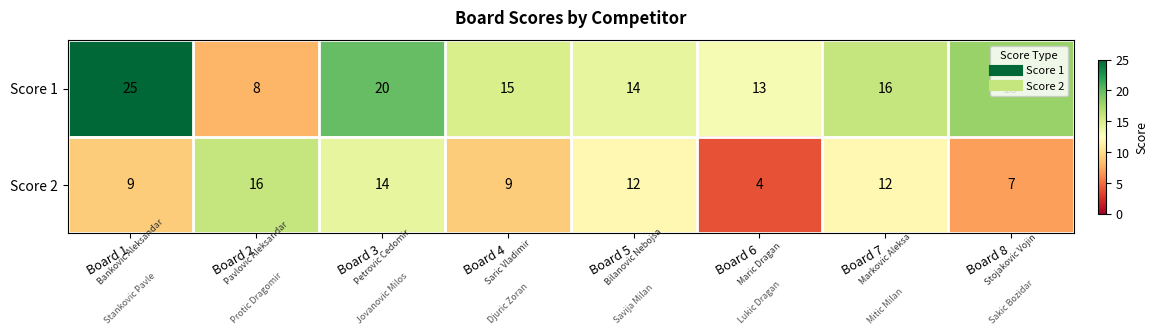

At how many categories does at least one series exceed 6?

8